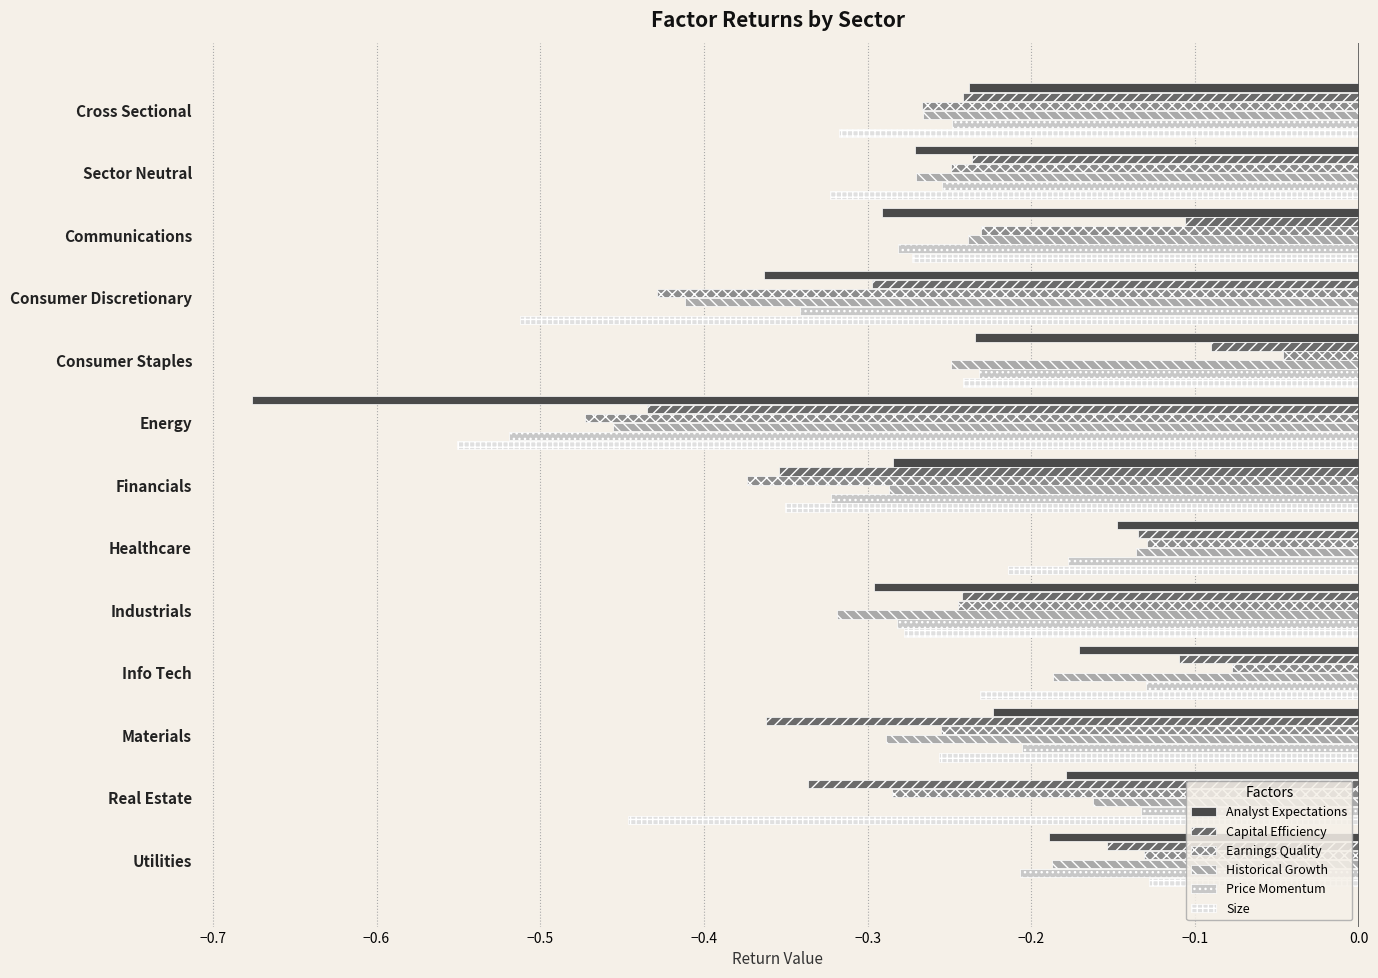

Where is Analyst Expectations nearest to the value 0?

Healthcare